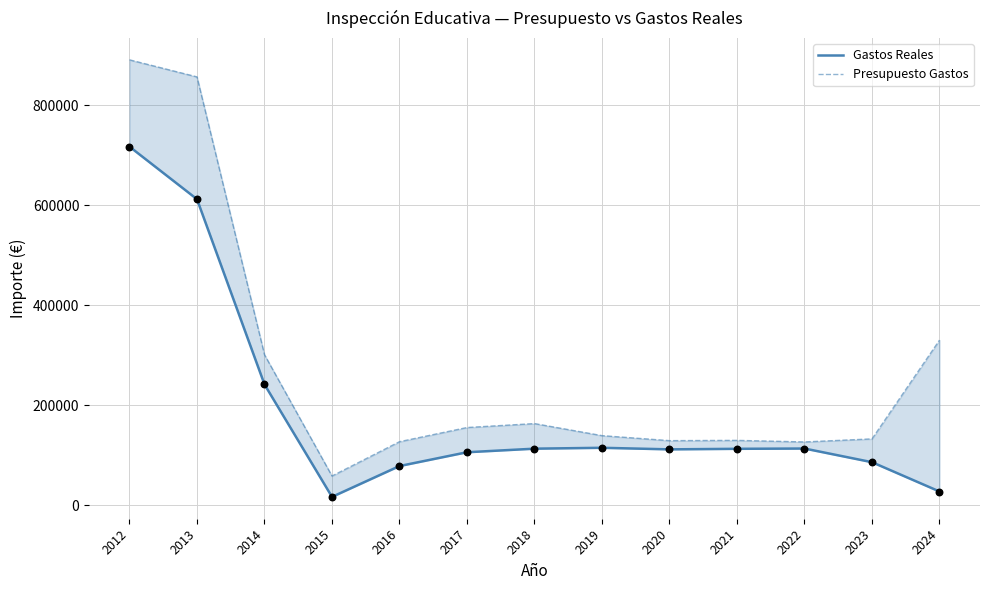

Which series has the largest total across all categories?

Presupuesto Gastos